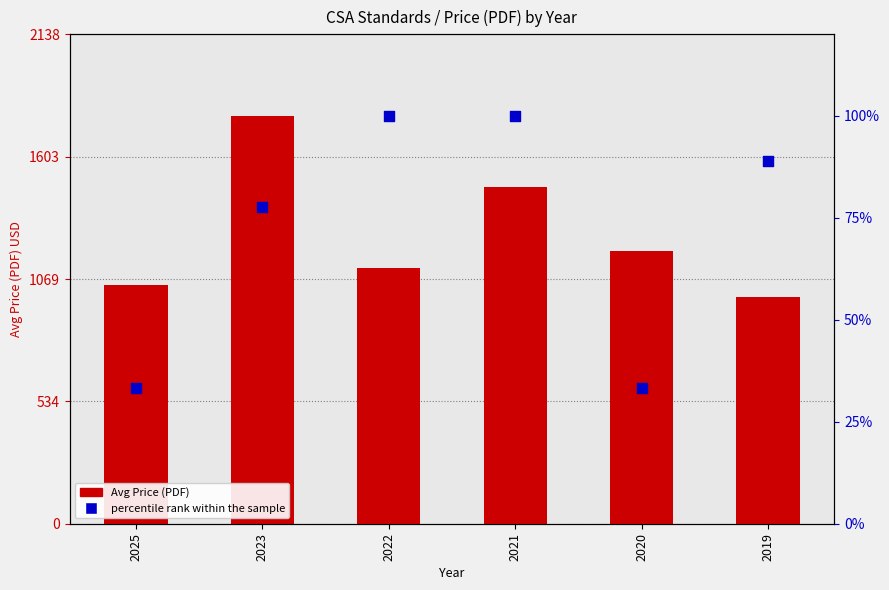

What is the total value across all series at 2019?

1078.9